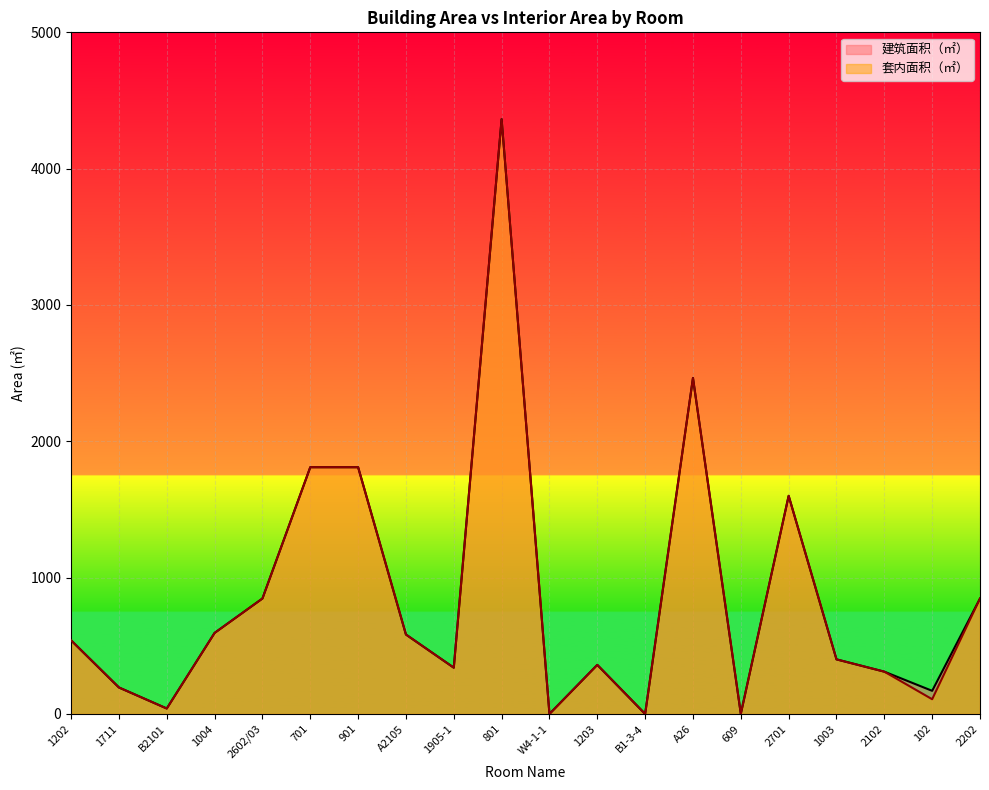

The 建筑面积（㎡） series shows 469.2 at 2102. True or false?

False